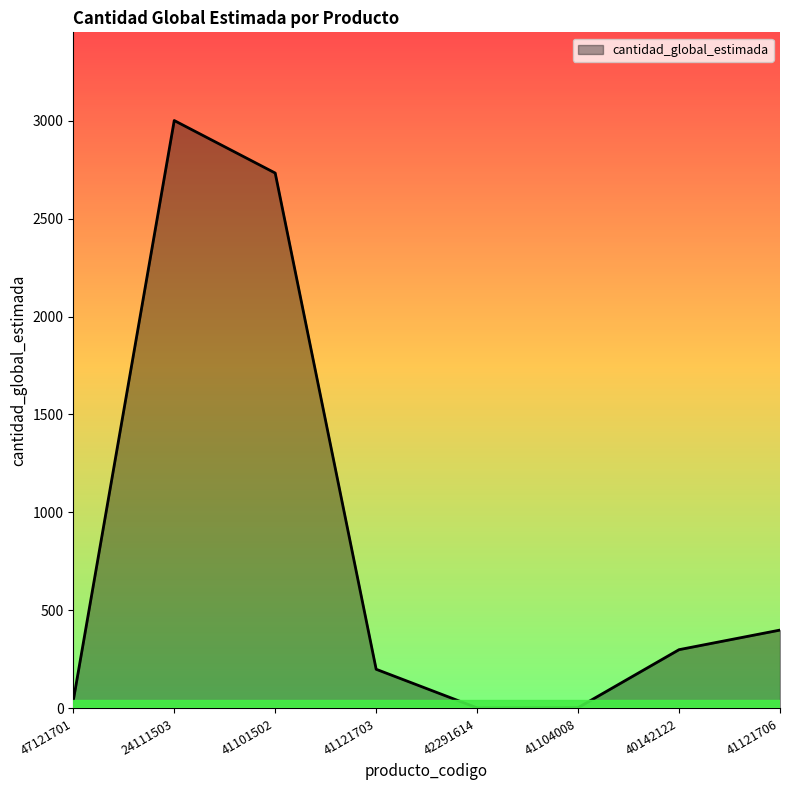

What is the sum of all values?

6679